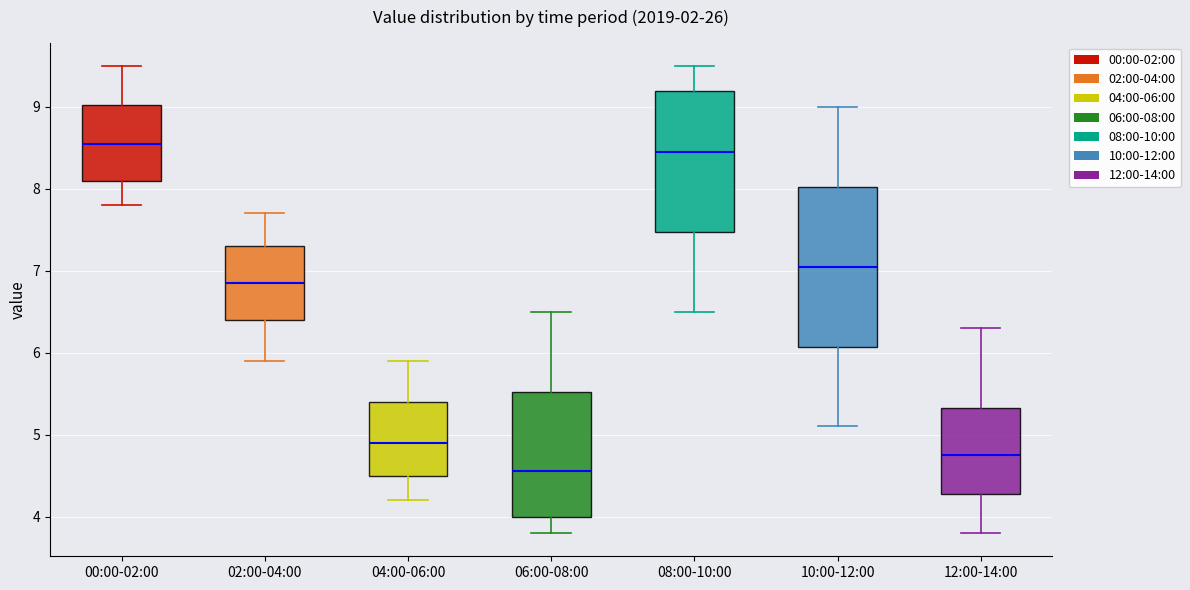

Which box's median line is the highest?

00:00-02:00